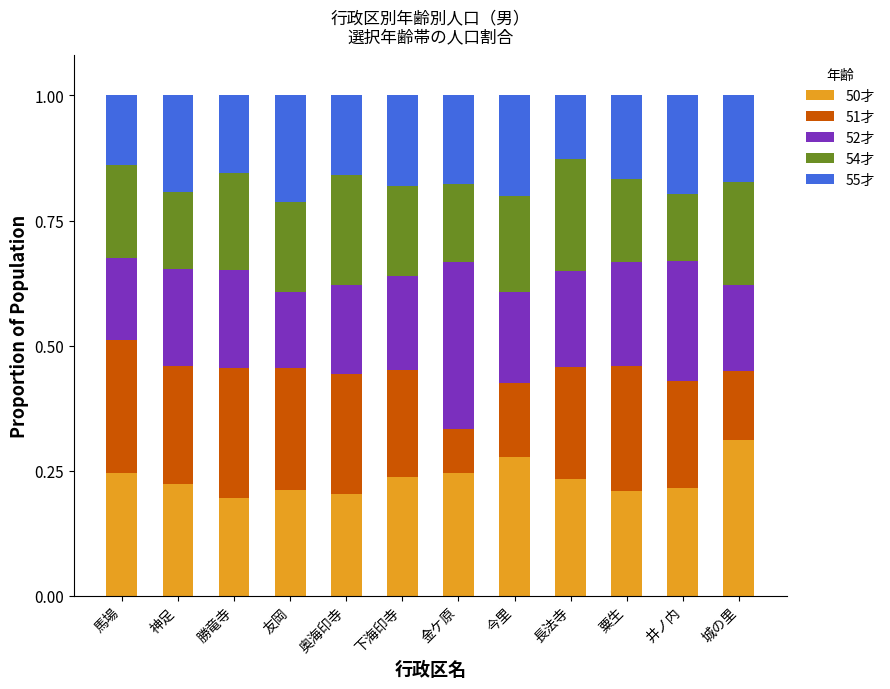

The 50才 series shows 0.1 at 友岡. True or false?

False